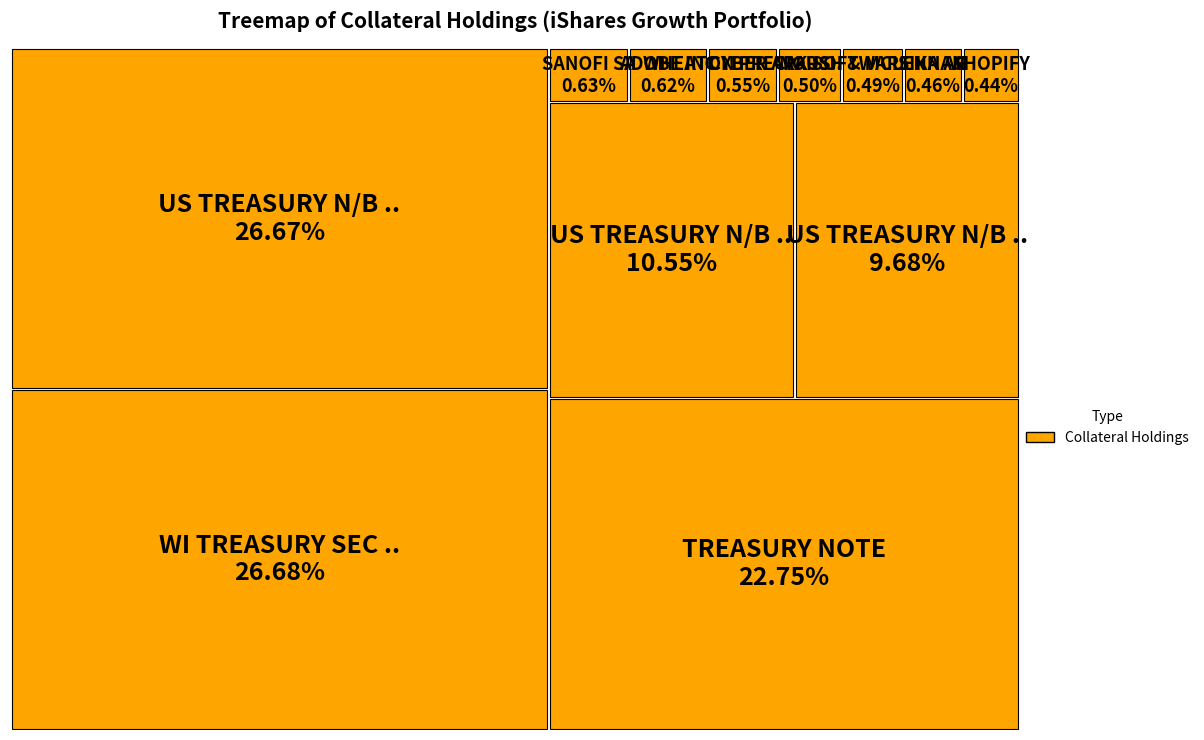

To the nearest percent, what is the combined percentage of MARSH & MCLENNAN and WI TREASURY SEC 05/26 0.75?

27%